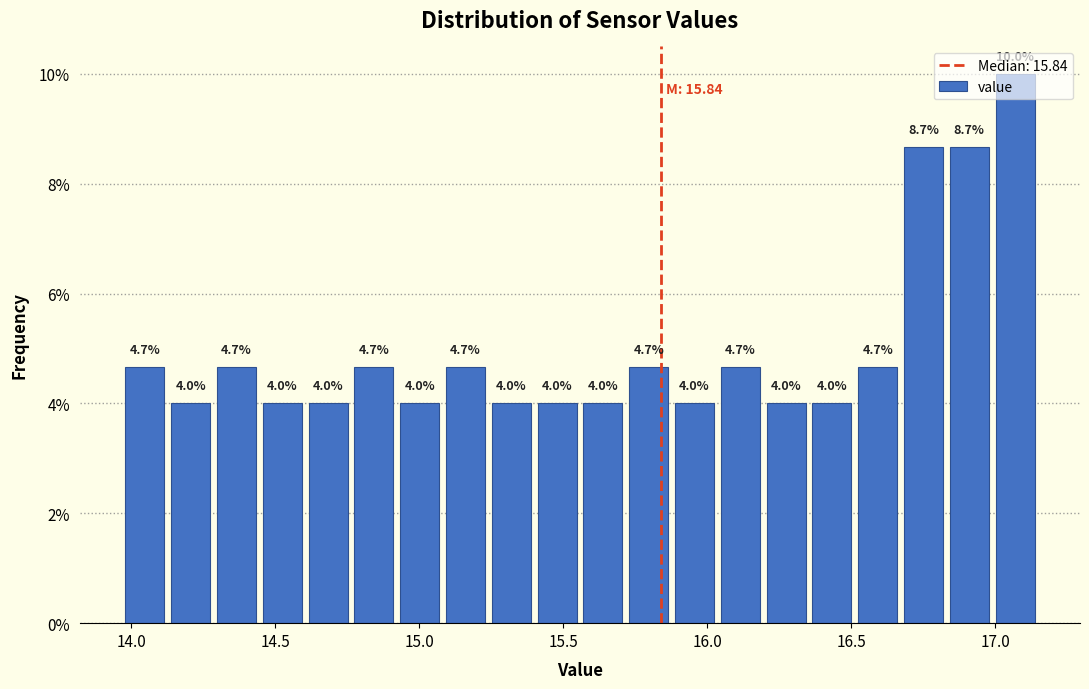

Around what value on the x-axis is the tallest bar? Give the approximate position of its centre, as read against the axis.

17.05